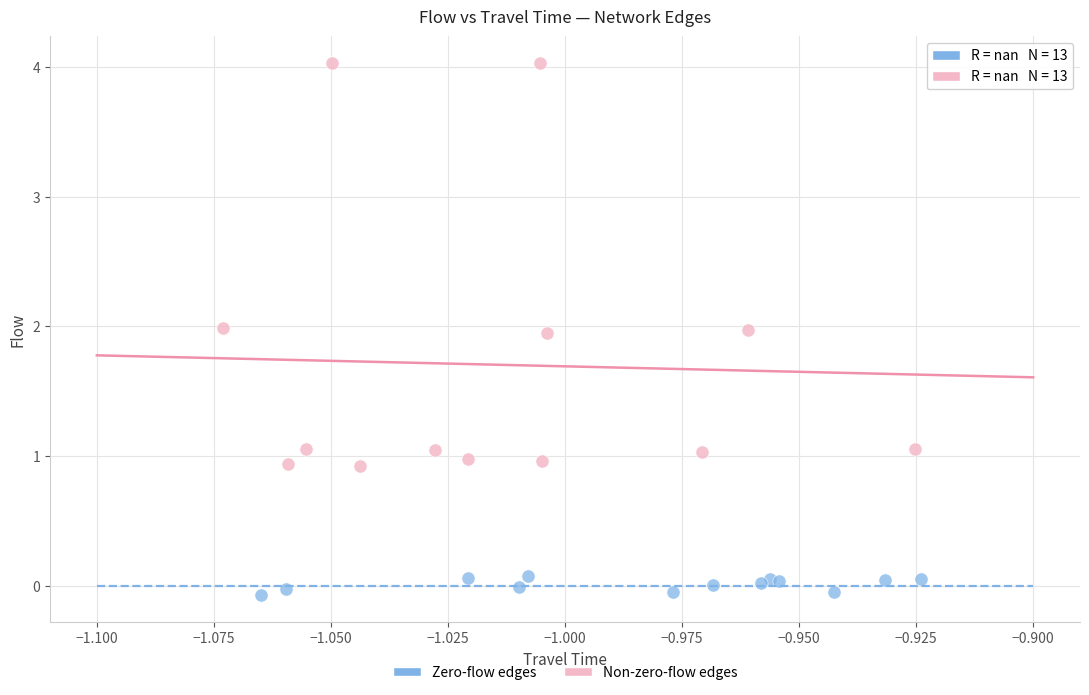

Which series contains the lowest Y value?

Zero-flow edges